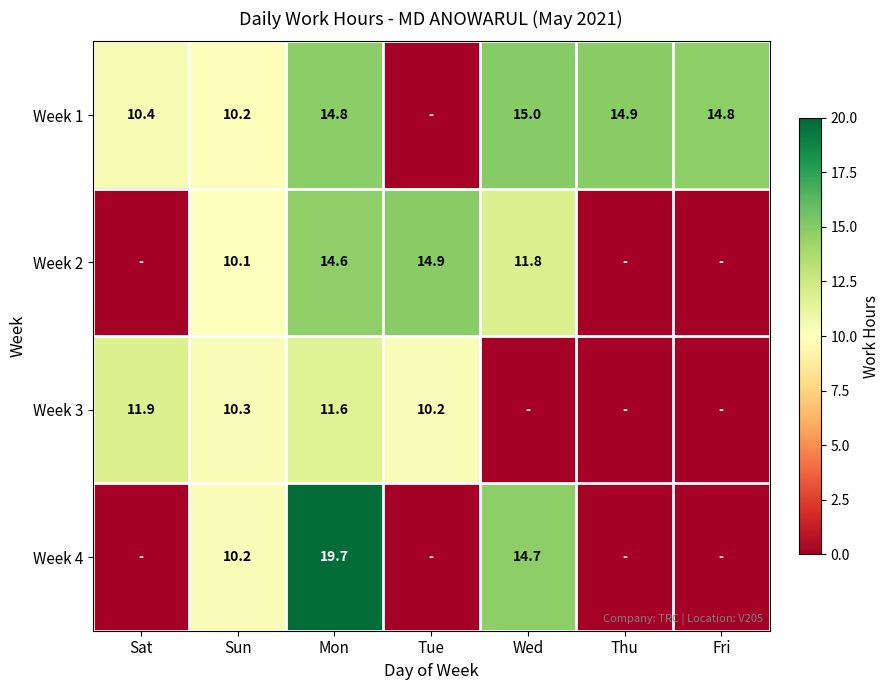

What is the difference between the Week 2 values at Mon and Sun?

4.5